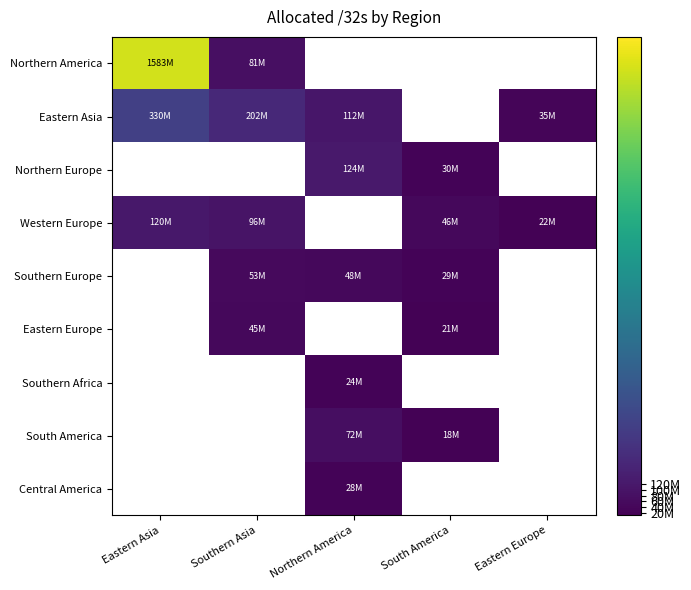

What value does the Northern America series have at Southern Asia?

81074432.0